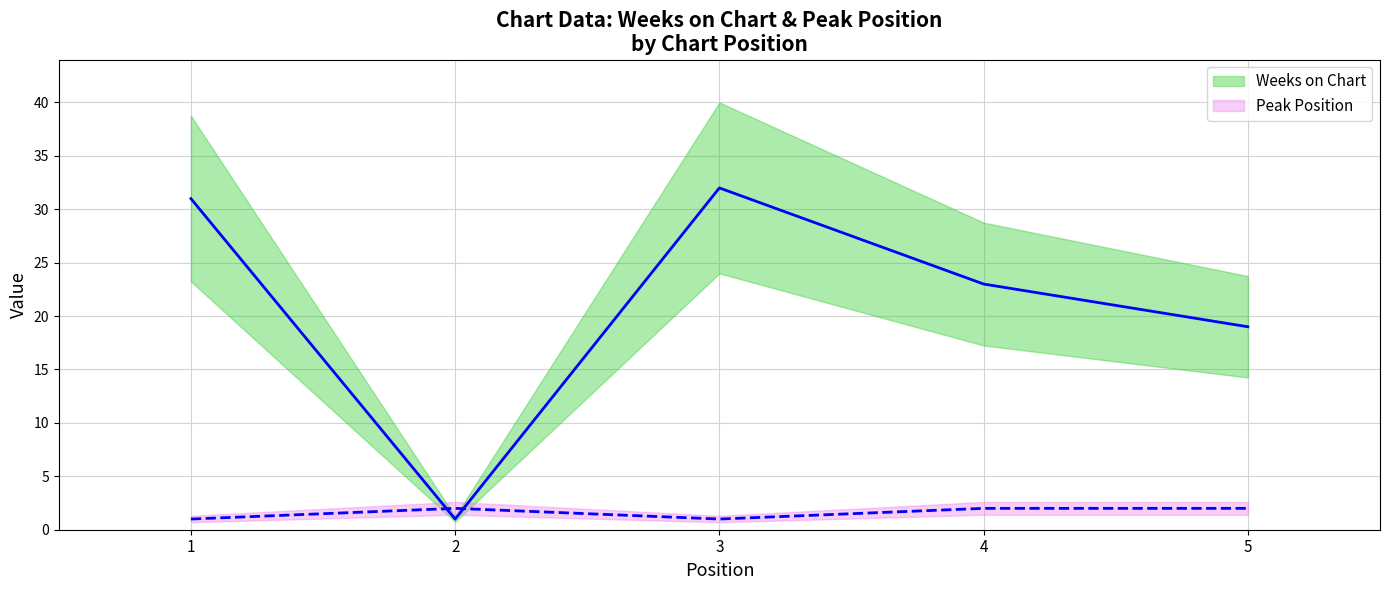

How many values in the Weeks on Chart series are below 23?

2